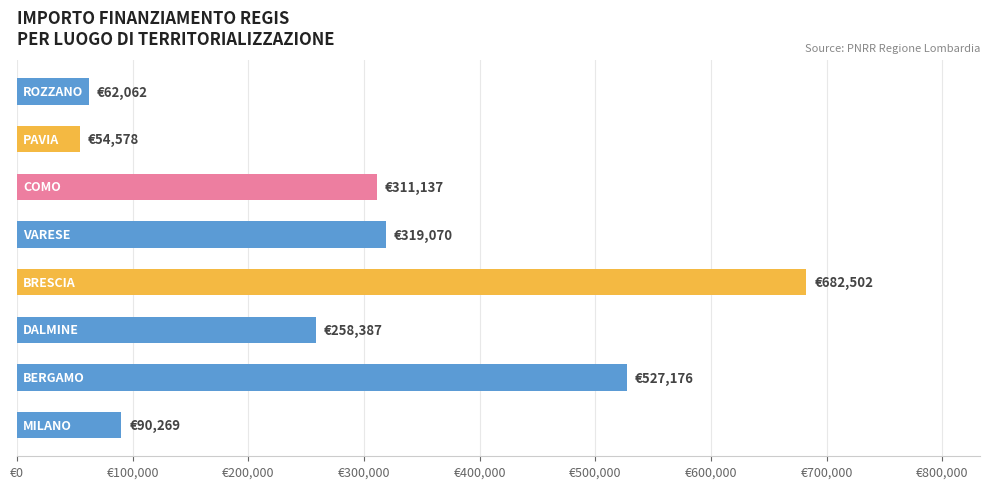

Are the bars horizontal?

Yes